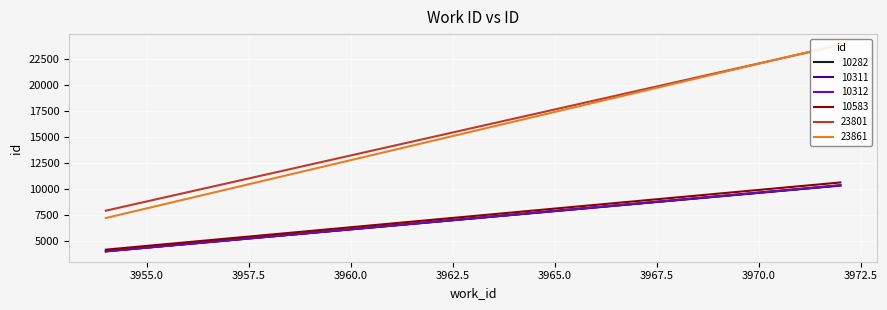

How many distinct data groups are displayed?

6